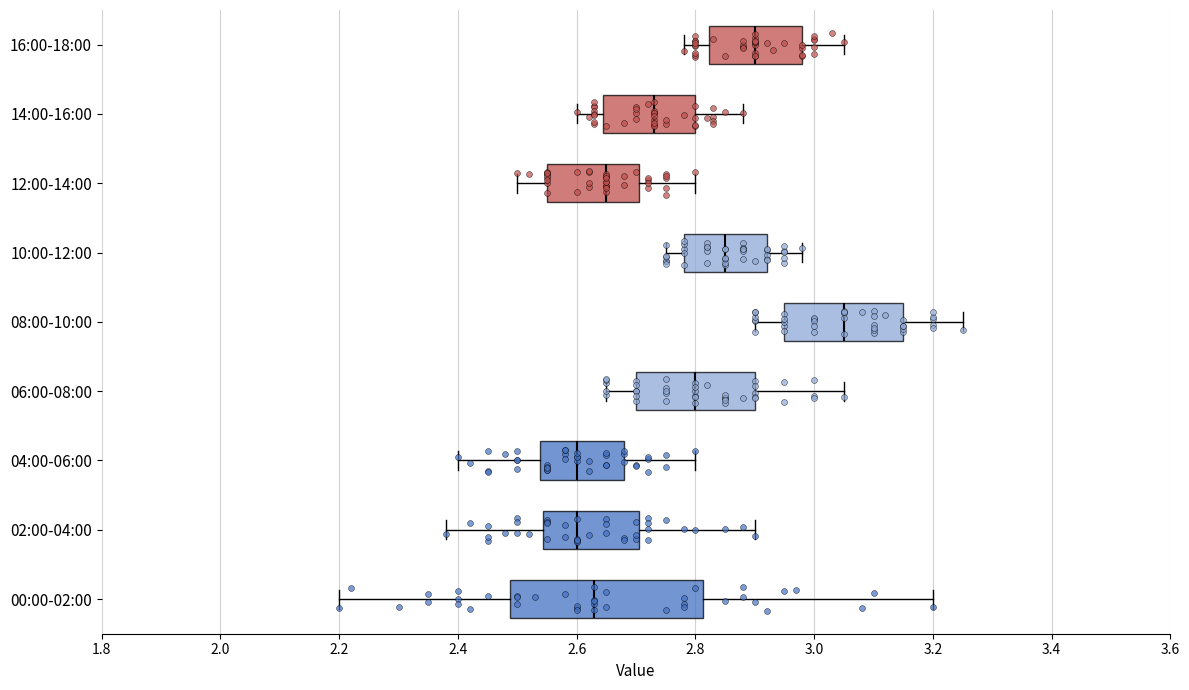

Reading bottom to top, transcribe this box plot: for each box, give where its median line is, the range the box spans, and where its two whiskers end, as read against the x-axis. The values are not printed on the chart, so give them approximately, as read against the axis.

00:00-02:00: median 2.64, box 2.48 to 2.82, whiskers 2.20 to 3.20
02:00-04:00: median 2.60, box 2.54 to 2.70, whiskers 2.38 to 2.90
04:00-06:00: median 2.60, box 2.54 to 2.68, whiskers 2.40 to 2.80
06:00-08:00: median 2.80, box 2.70 to 2.90, whiskers 2.66 to 3.06
08:00-10:00: median 3.06, box 2.96 to 3.16, whiskers 2.90 to 3.26
10:00-12:00: median 2.86, box 2.78 to 2.92, whiskers 2.76 to 2.98
12:00-14:00: median 2.66, box 2.56 to 2.70, whiskers 2.50 to 2.80
14:00-16:00: median 2.74, box 2.64 to 2.80, whiskers 2.60 to 2.88
16:00-18:00: median 2.90, box 2.82 to 2.98, whiskers 2.78 to 3.06